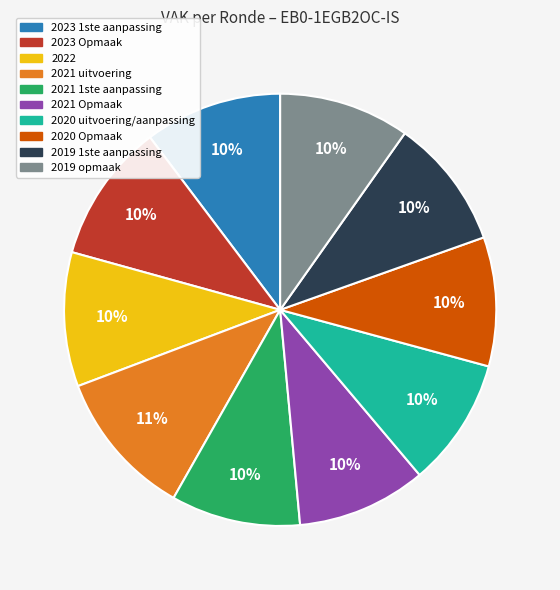

Is 2020 uitvoering/aanpassing the majority of the pie?

No